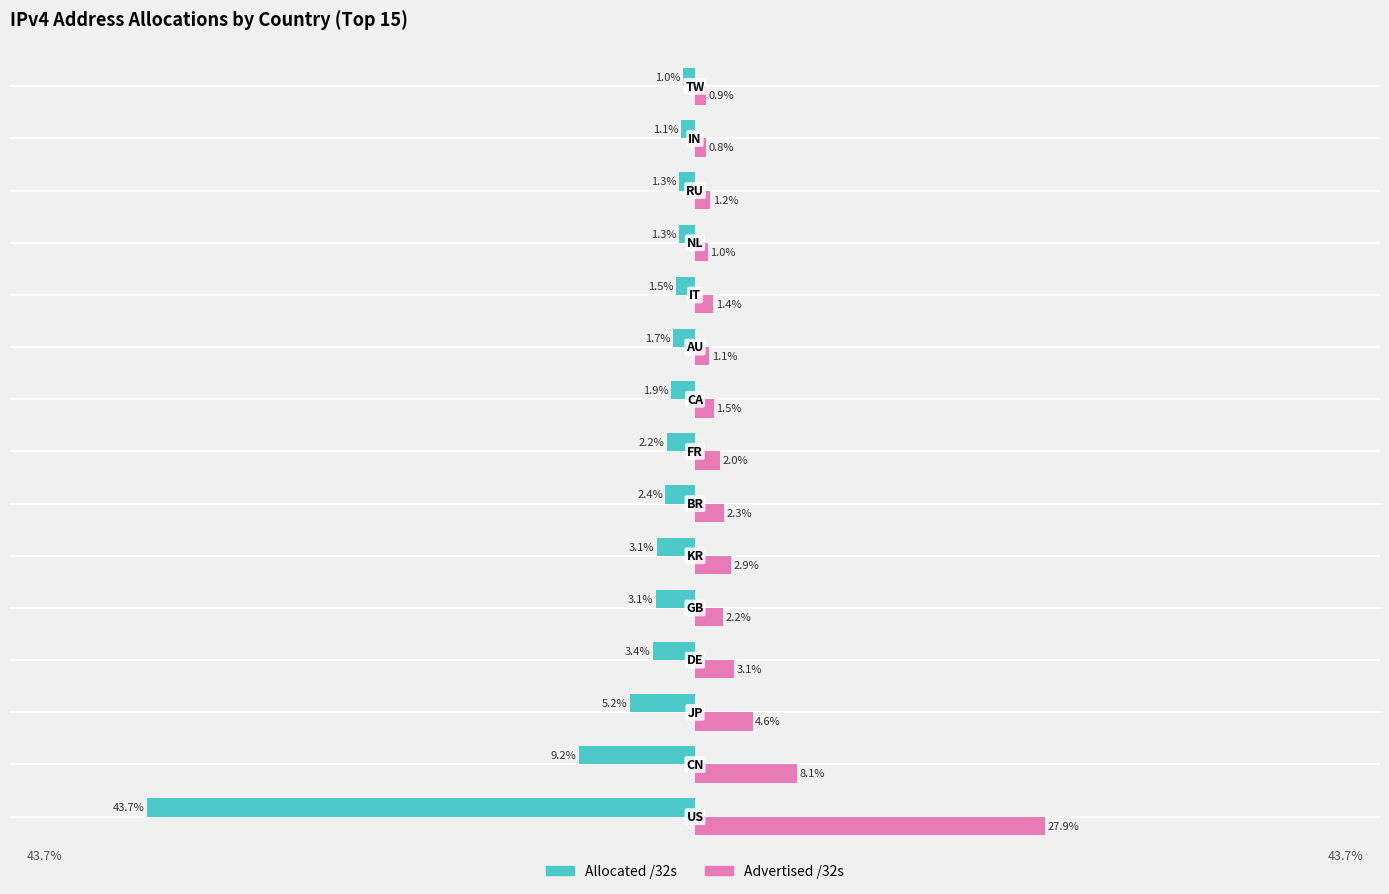

List the series in order of their overall mean, highest first.

Advertised /32s, Allocated /32s